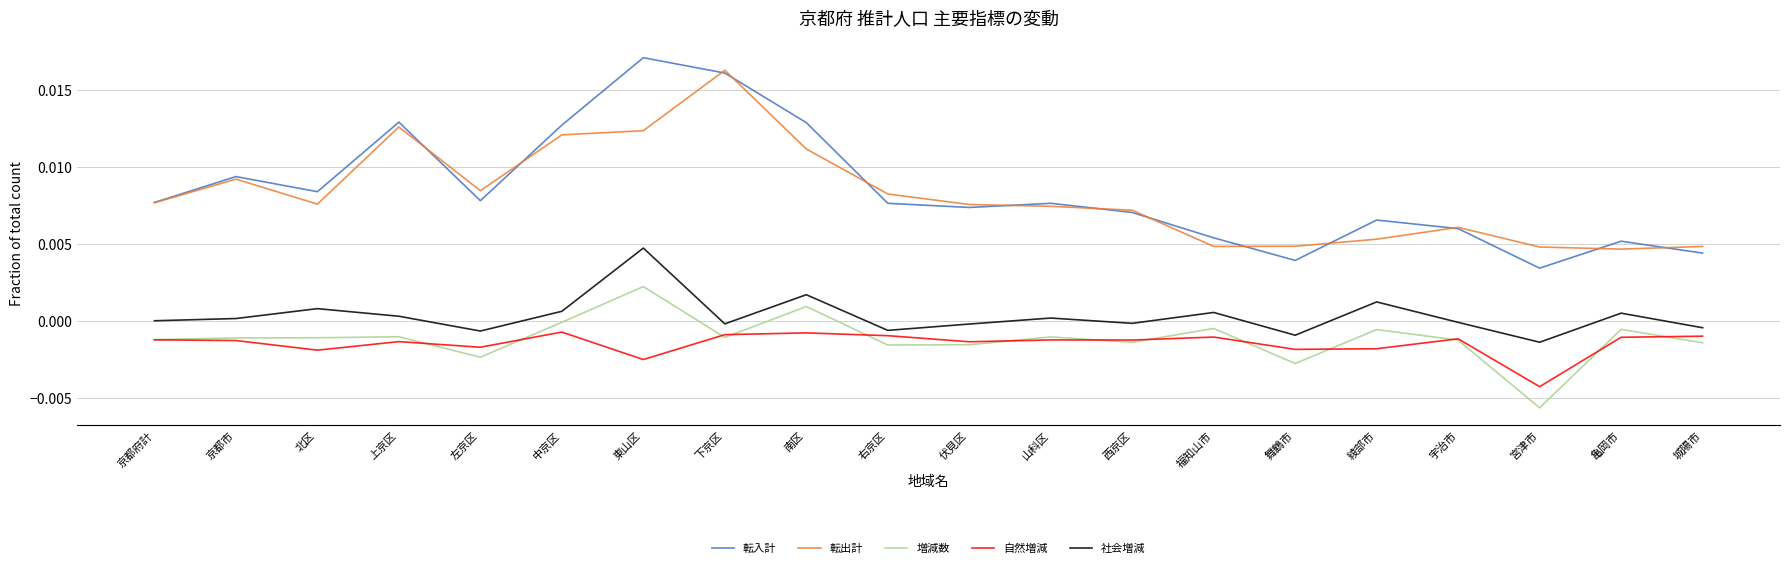

Is this an area chart (filled region under the line)?

No